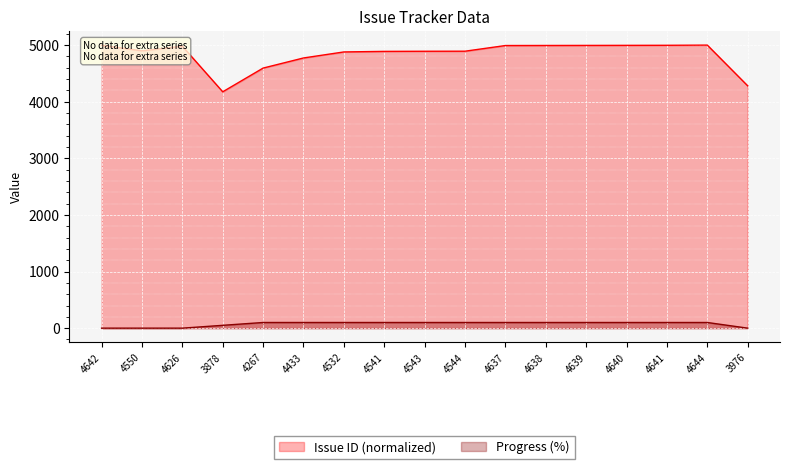

List the labels in order of Issue ID value, largest first.

4644, 4642, 4641, 4640, 4639, 4638, 4637, 4626, 4550, 4544, 4543, 4541, 4532, 4433, 4267, 3976, 3878